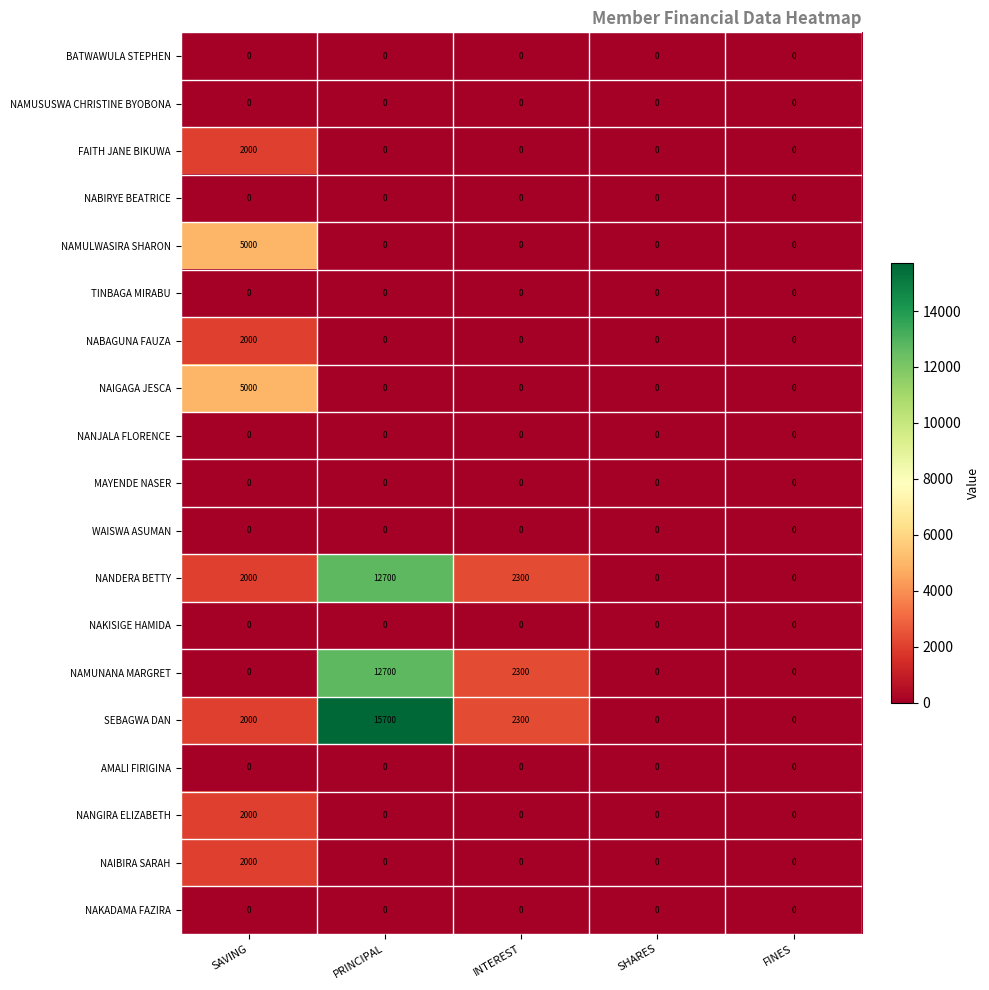

The value of NABAGUNA FAUZA at SHARES is 0. True or false?

True